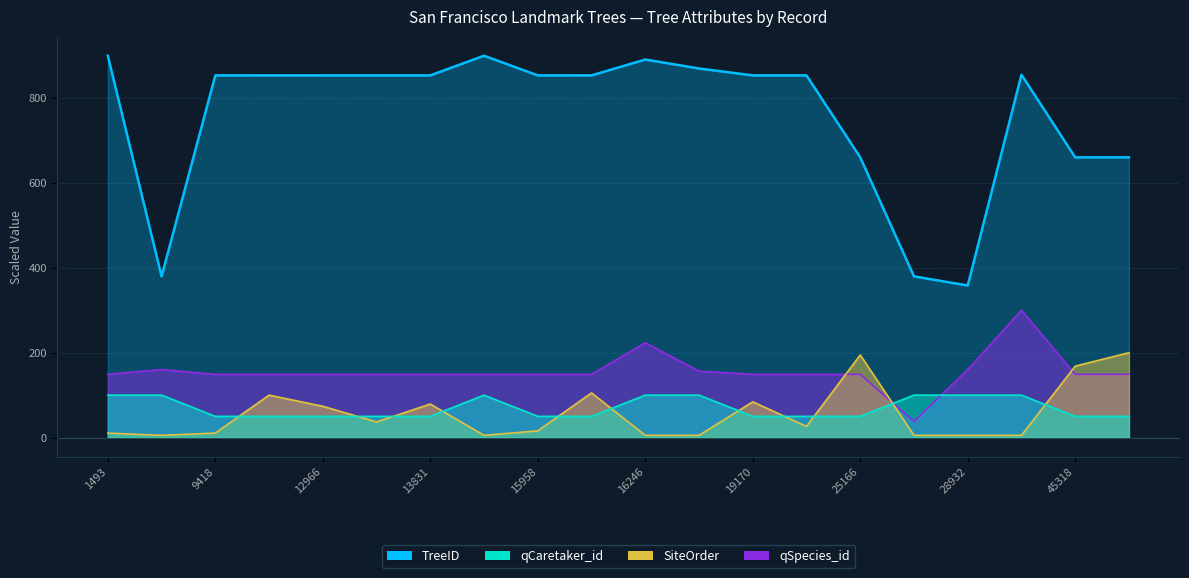

Between 4150 and 45318, which series saw the biggest shift?

TreeID